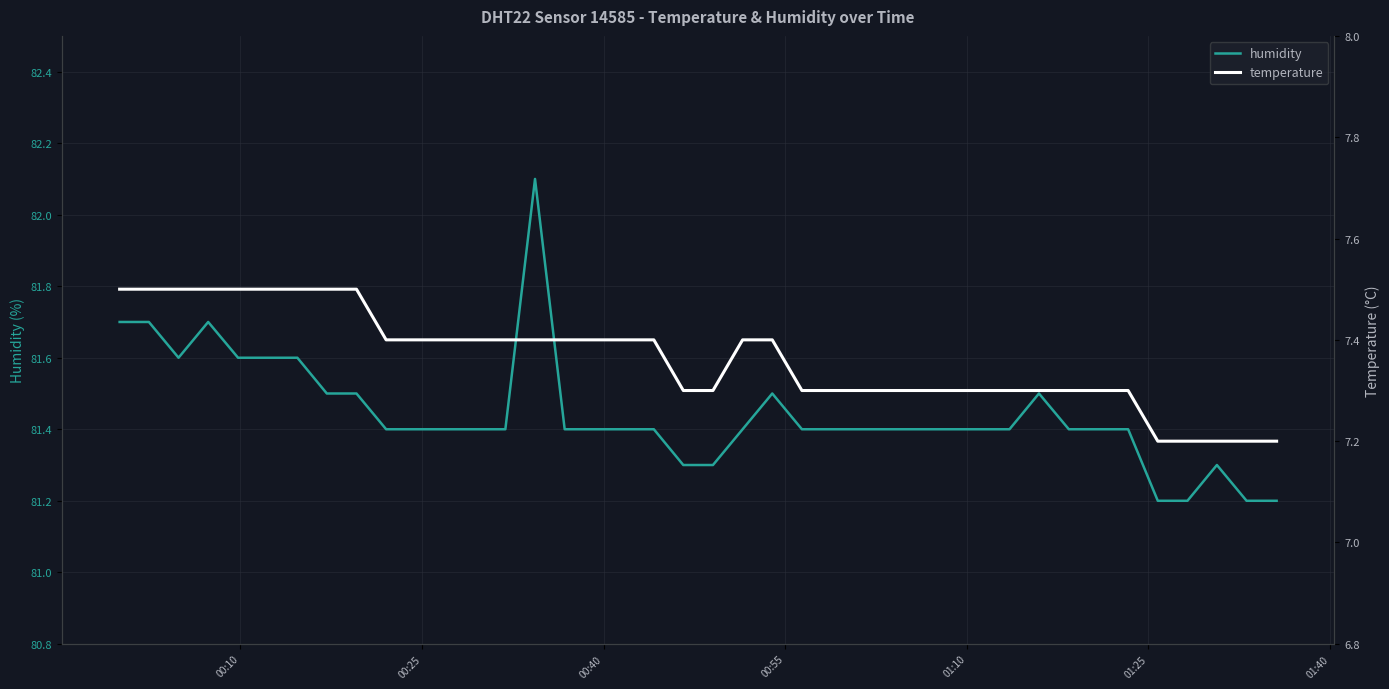

List the series in order of their peak value, highest first.

humidity, temperature